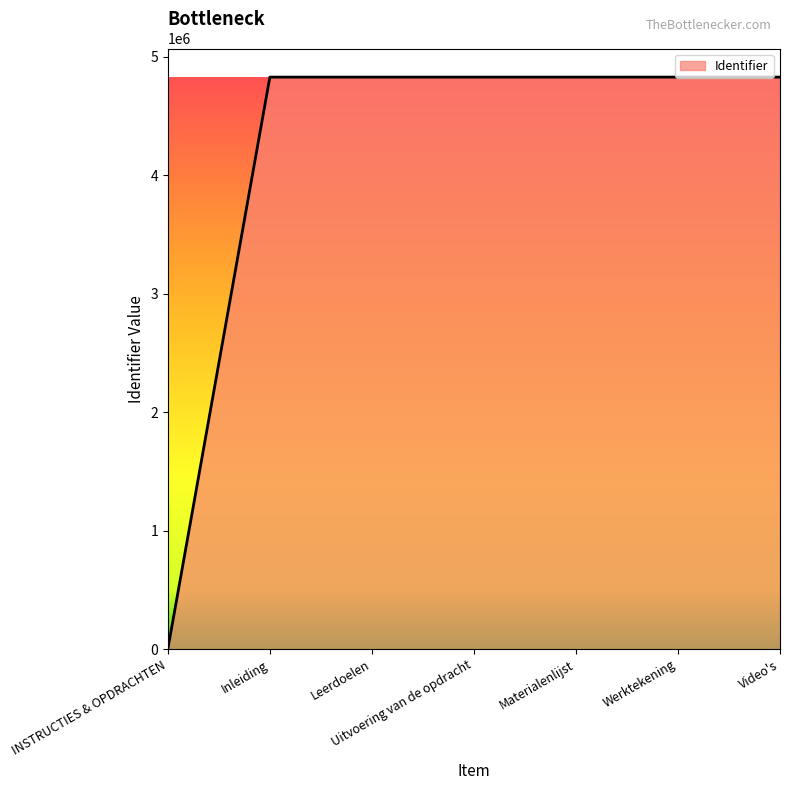

What is the sum of the values at Leerdoelen and Uitvoering van de opdracht?

9659613